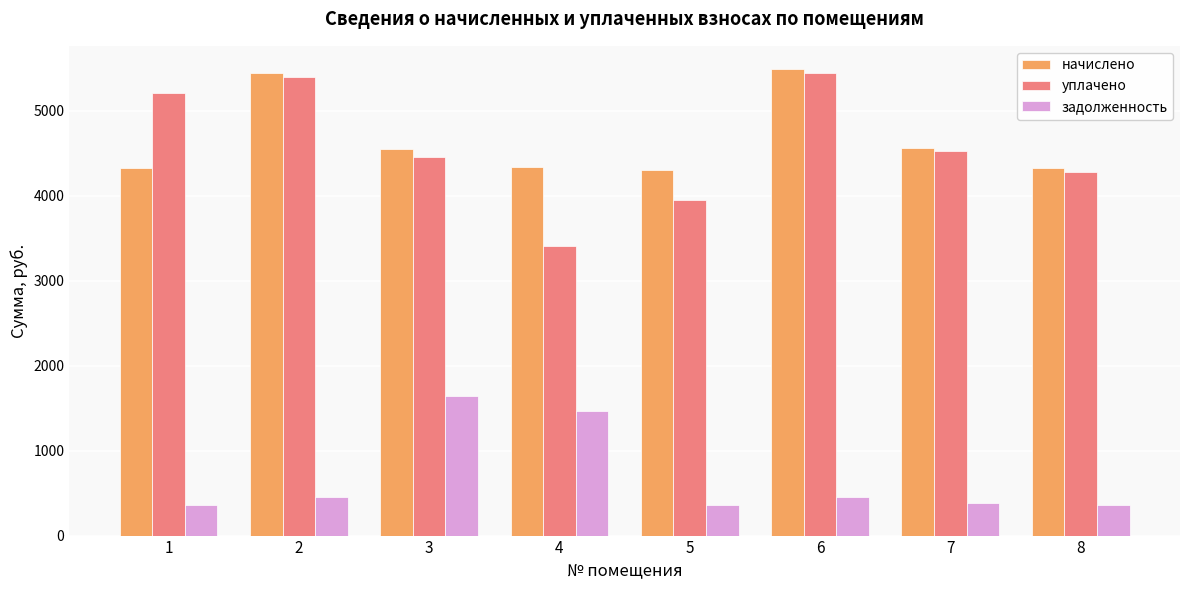

What is the difference between the highest and lowest values at 5?

3943.7